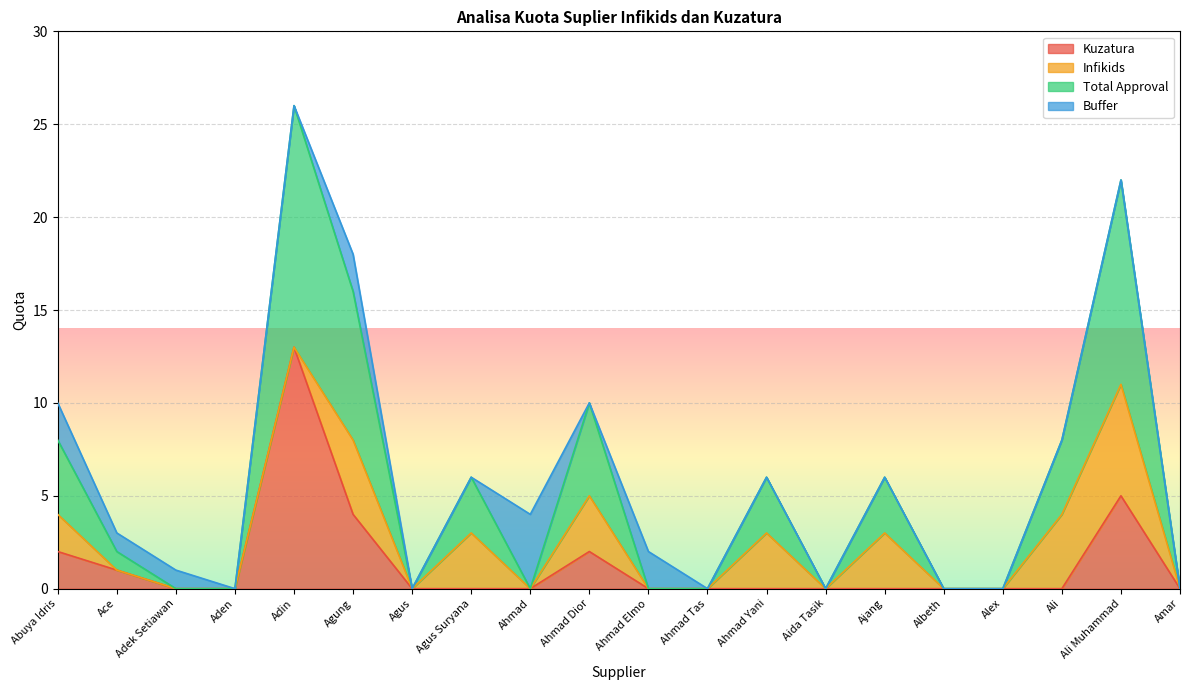

True or false: Total Approval has a value of 4 at Ali.

True